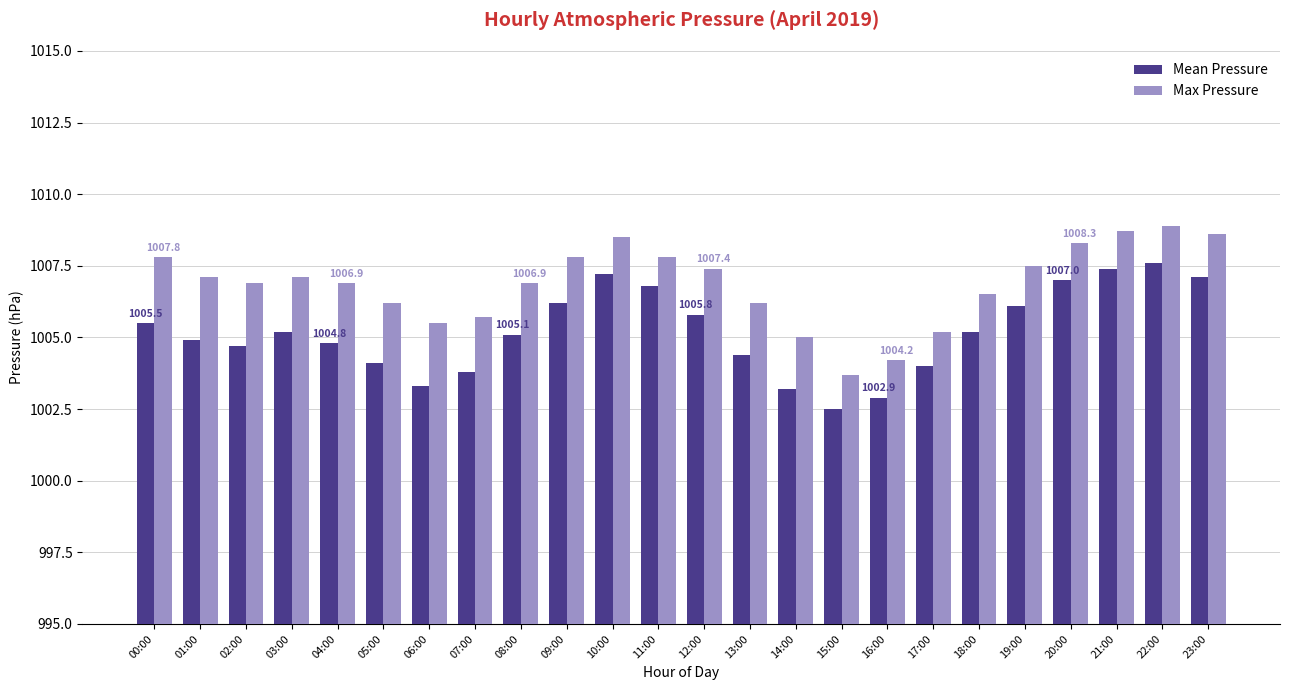

Rank the series by their average value, from lowest to highest.

Mean Pressure, Max Pressure